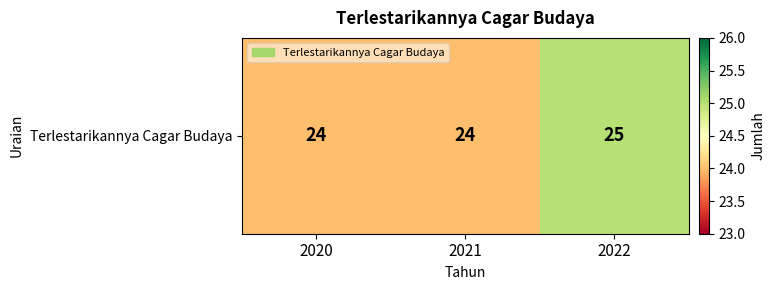

Which label corresponds to the largest value in the chart?

2022